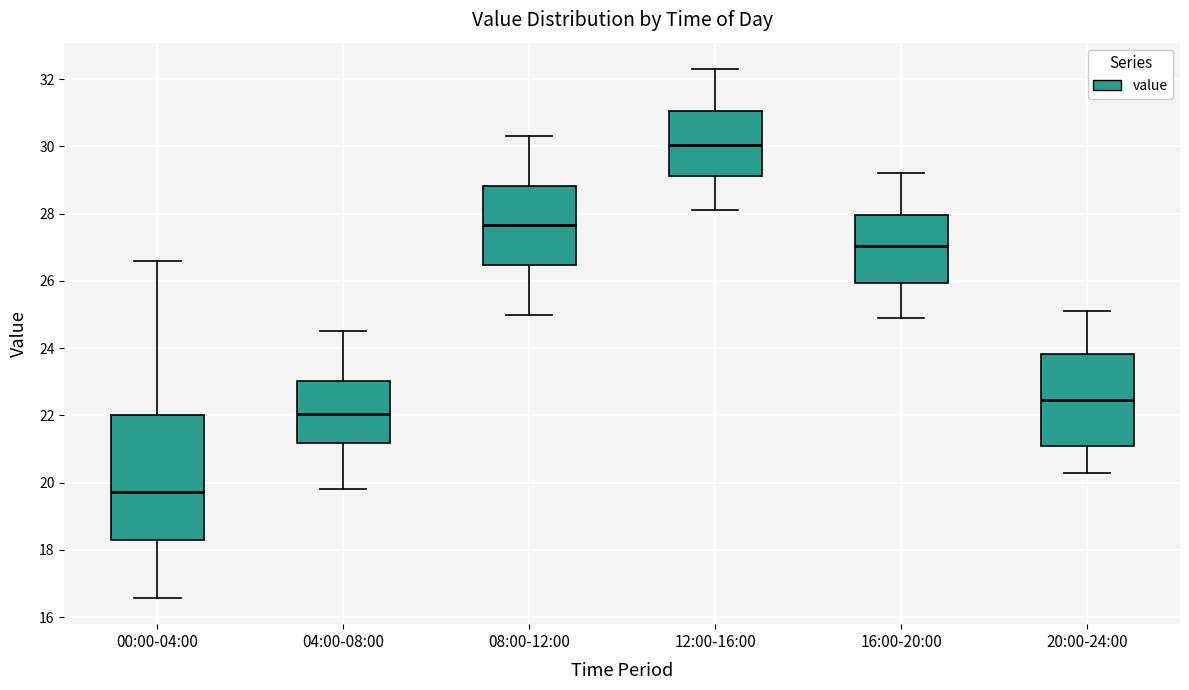

Reading left to right, read every box against the y-axis: the position of its median line, the range the box covers, and the ends of its whiskers. The values are not printed on the chart, so give them approximately, as read against the axis.

00:00-04:00: median 19.8, box 18.2 to 22.0, whiskers 16.6 to 26.6
04:00-08:00: median 22.0, box 21.2 to 23.0, whiskers 19.8 to 24.6
08:00-12:00: median 27.6, box 26.4 to 28.8, whiskers 25.0 to 30.4
12:00-16:00: median 30.0, box 29.2 to 31.0, whiskers 28.2 to 32.4
16:00-20:00: median 27.0, box 26.0 to 28.0, whiskers 25.0 to 29.2
20:00-24:00: median 22.4, box 21.2 to 23.8, whiskers 20.4 to 25.2